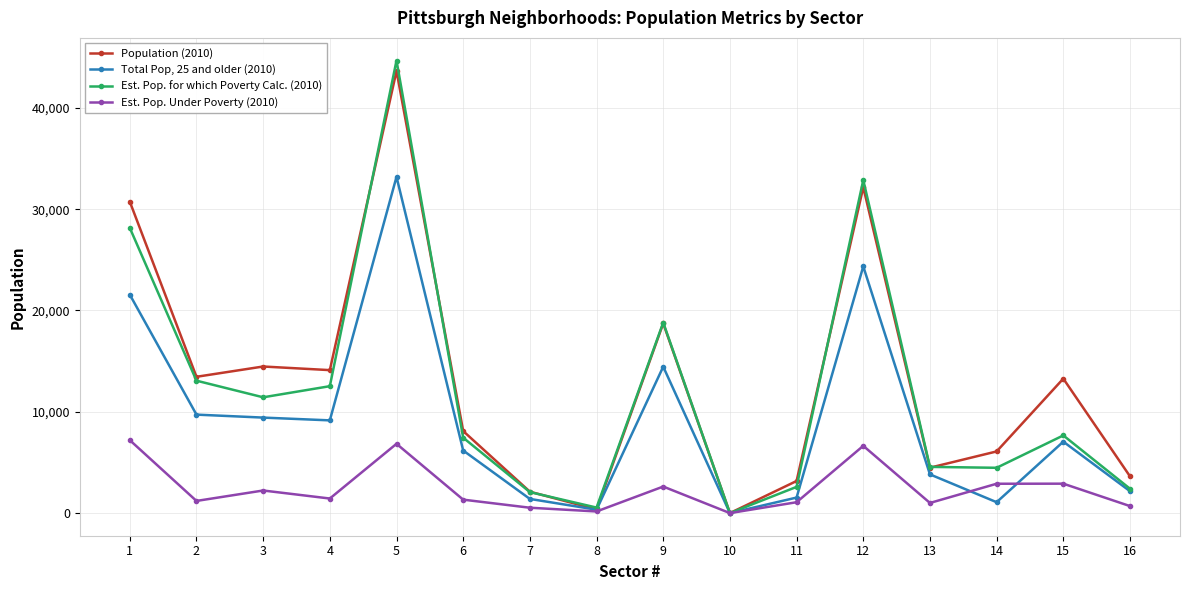

What is the maximum value shown in the chart?

44673